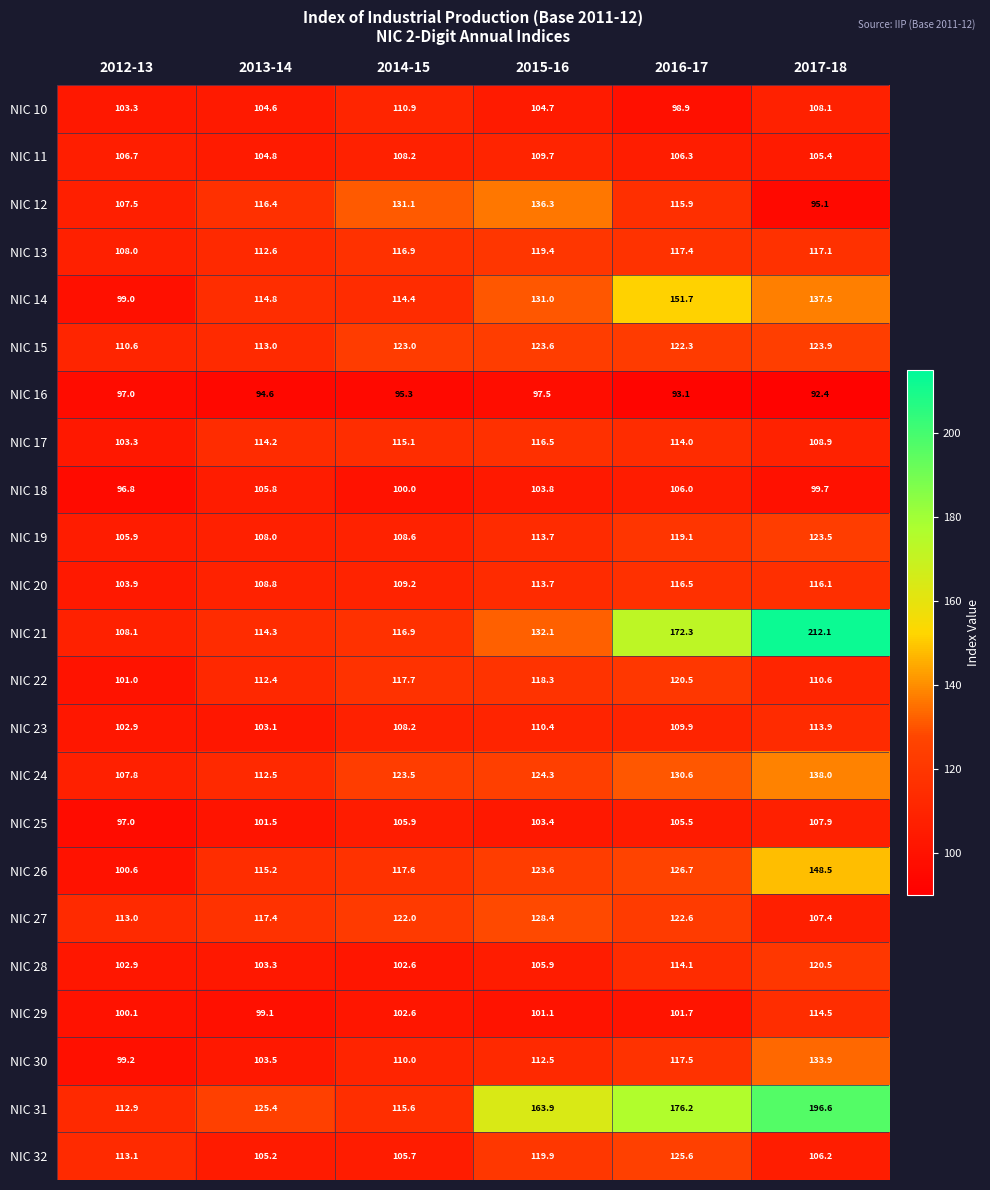

Where does the NIC 22 series first go above 117?

2014-15